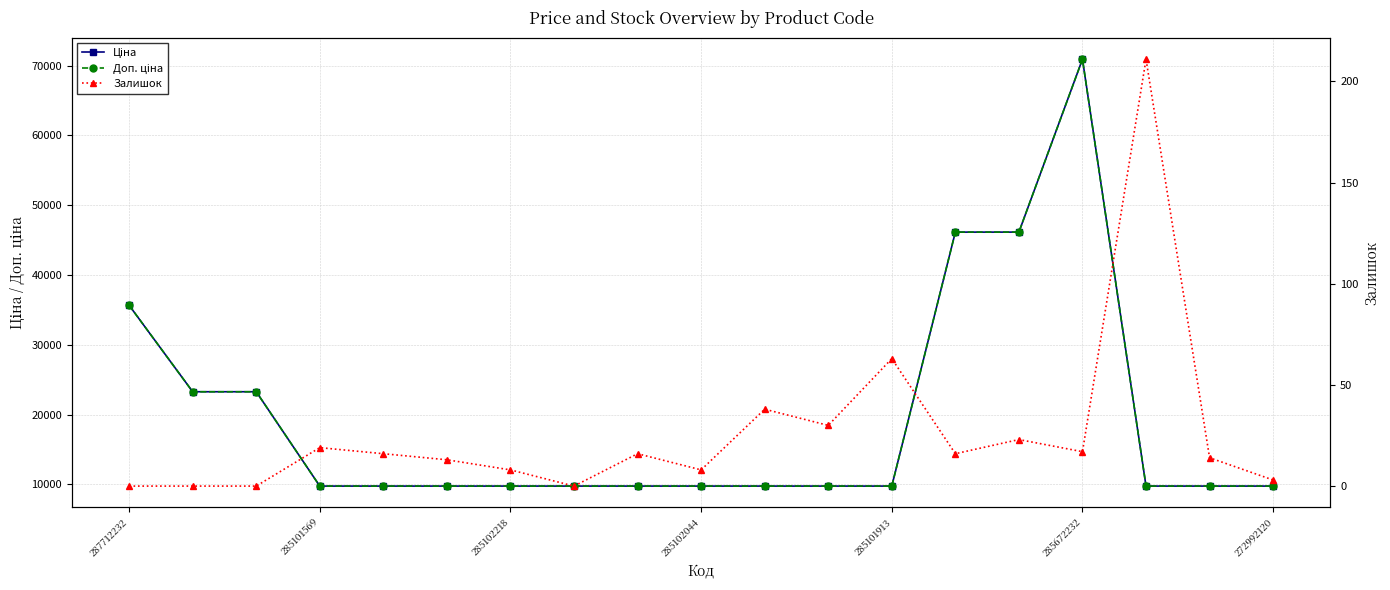

Reading right to left, transcribe all the data shown in this chart.

Ціна: 9764.4	9764.4	9764.4	70906.0	46143.9	46143.9	9764.4	9764.4	9764.4	9764.4	9764.4	9764.4	9764.4	9764.4	9764.4	9764.4	23278.2	23278.2	35659.4
Доп. ціна: 9764.4	9764.4	9764.4	70906.0	46143.9	46143.9	9764.4	9764.4	9764.4	9764.4	9764.4	9764.4	9764.4	9764.4	9764.4	9764.4	23278.2	23278.2	35659.4
Залишок: 3.0	14.0	211.0	17.0	23.0	16.0	63.0	30.0	38.0	8.0	16.0	0.0	8.0	13.0	16.0	19.0	0.0	0.0	0.0